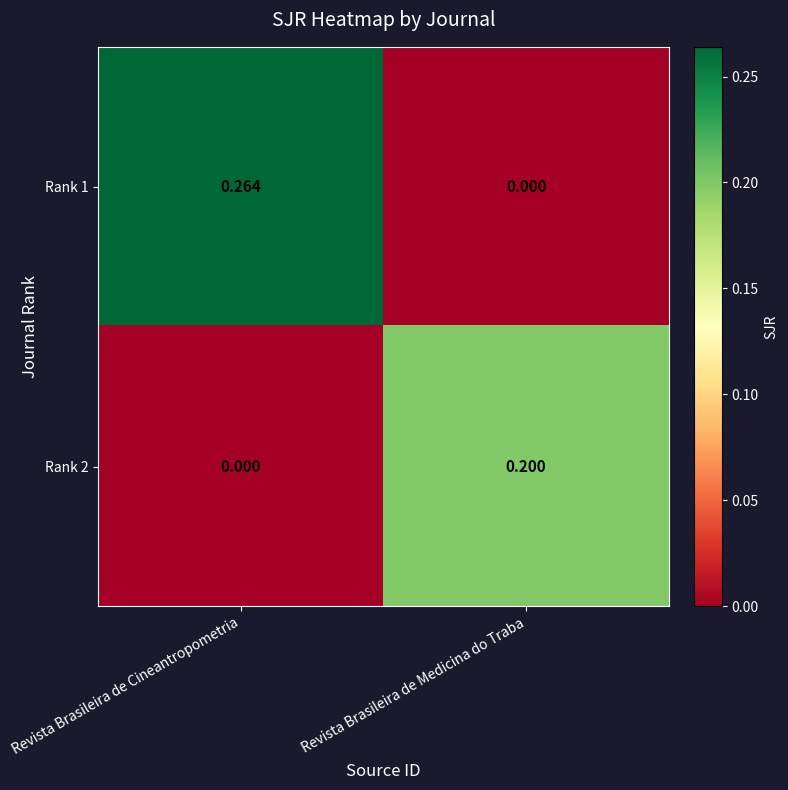

Where is Rank 2 nearest to the value 0?

Revista Brasileira de Cineantropometria